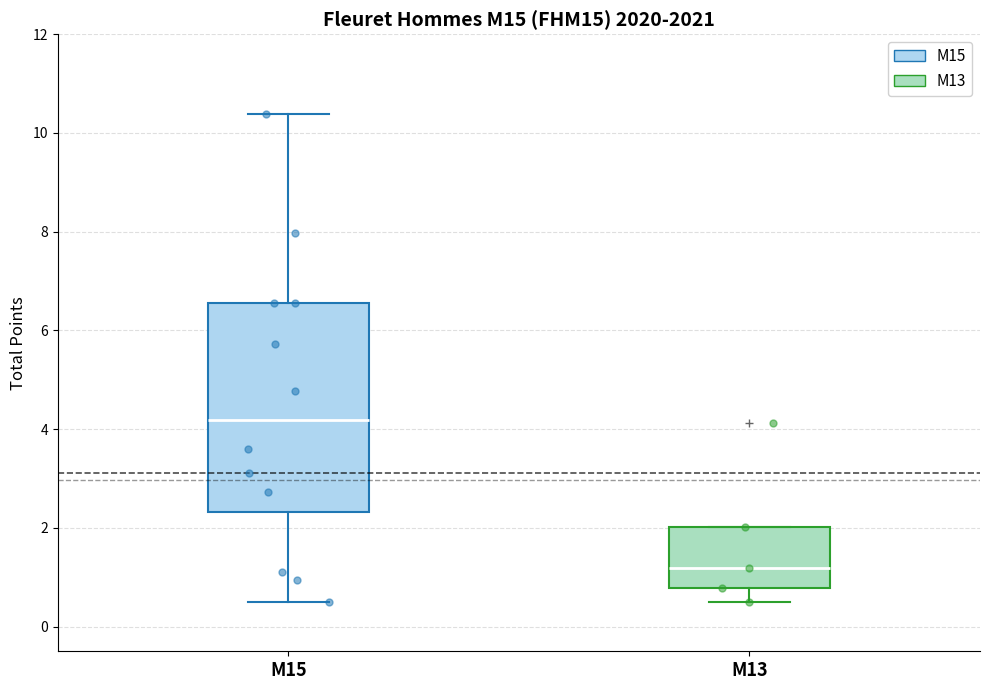

Reading left to right, transcribe this box plot: for each box, give where its median line is, the range the box spans, and where its two whiskers end, as read against the y-axis. The values are not printed on the chart, so give them approximately, as read against the axis.

M15: median 4.2, box 2.4 to 6.6, whiskers 0.6 to 10.4
M13: median 1.2, box 0.8 to 2.0, whiskers 0.6 to 2.0